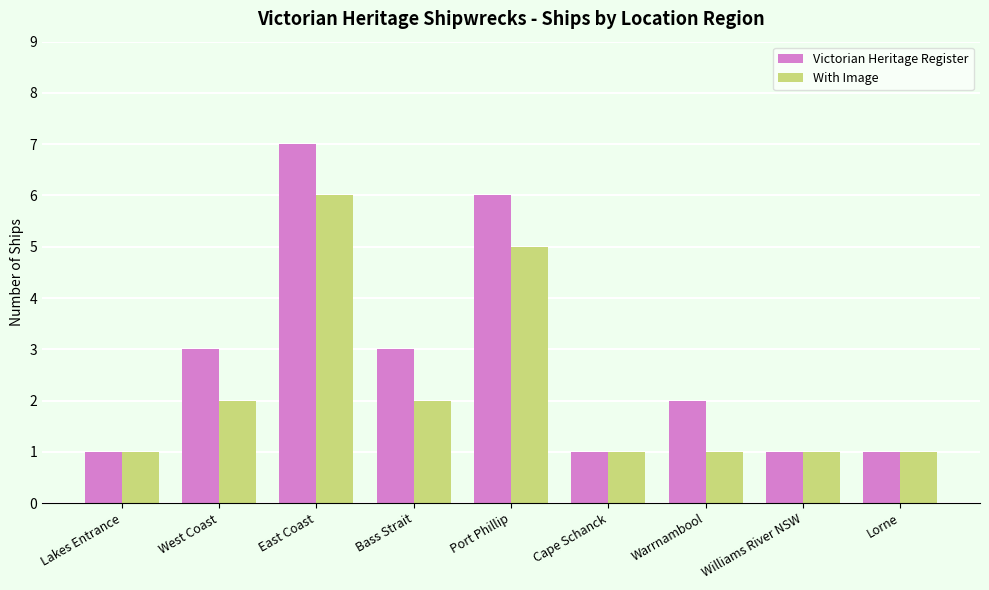

What is the label of the 8th bar from the left?

Williams River NSW